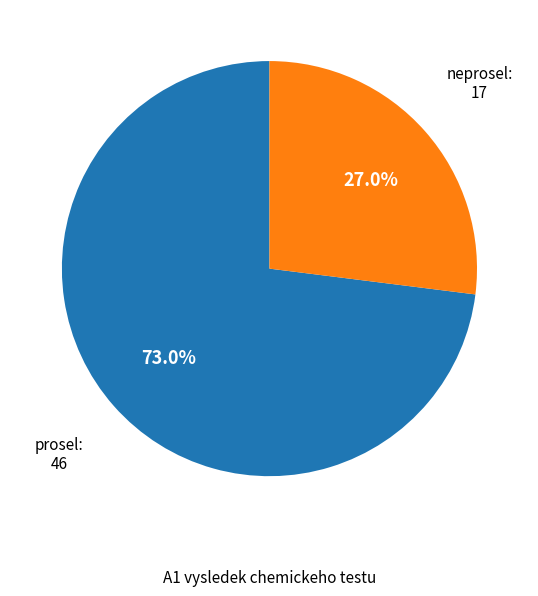

Does any single category account for the majority?

Yes